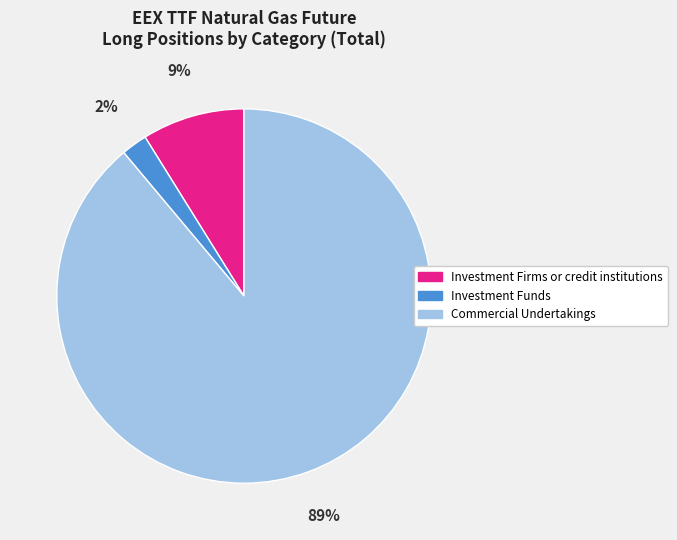

Is it true that Commercial Undertakings is 89% of the pie?

True